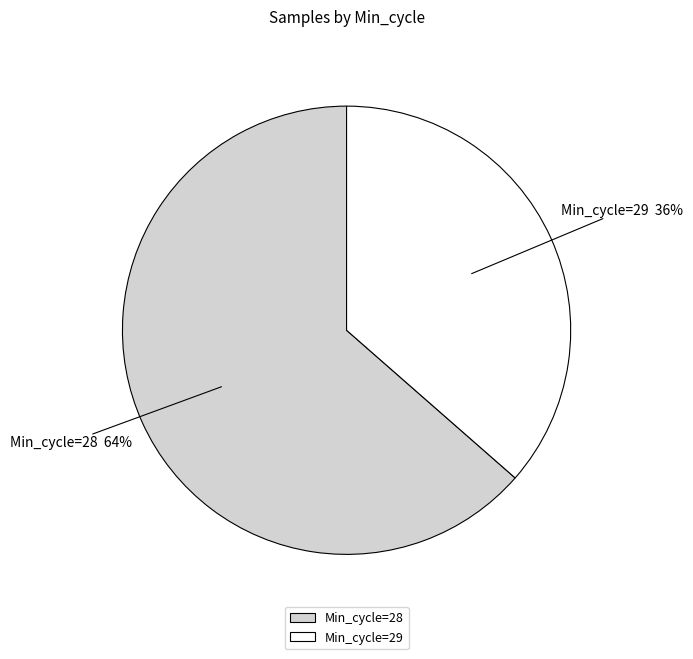

Do Min_cycle=29 and Min_cycle=28 together represent more than half of the pie?

Yes